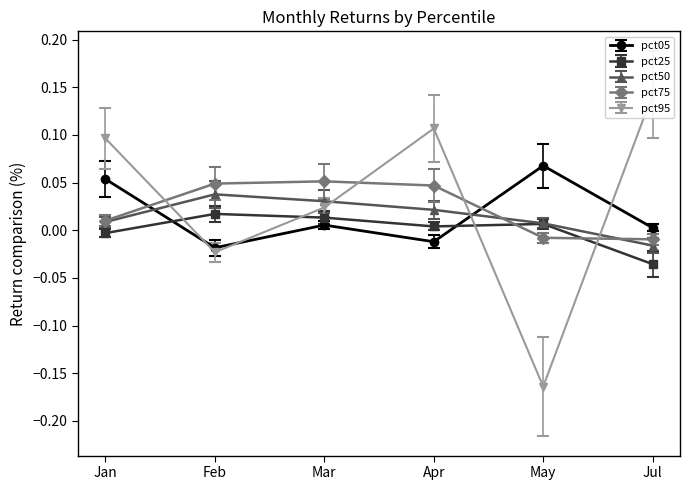

What is the difference between the pct95 values at Feb and Apr?

0.1